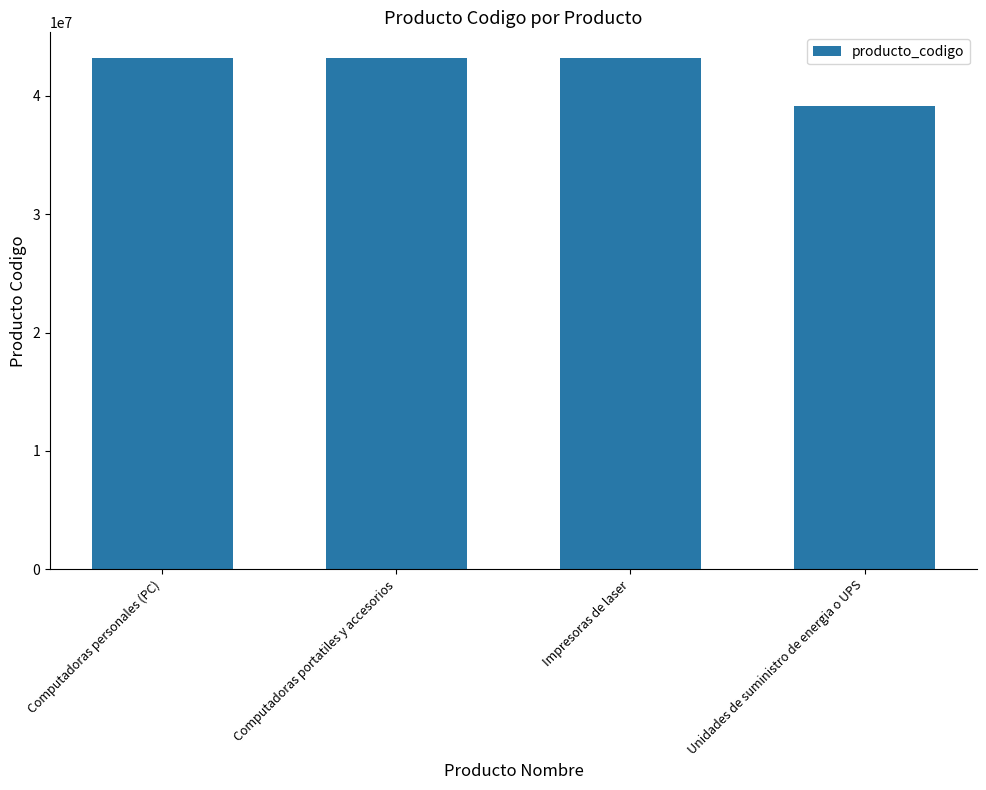

What is the sum of the values at Unidades de suministro de energia o UPS and Computadoras personales (PC)?

82332512